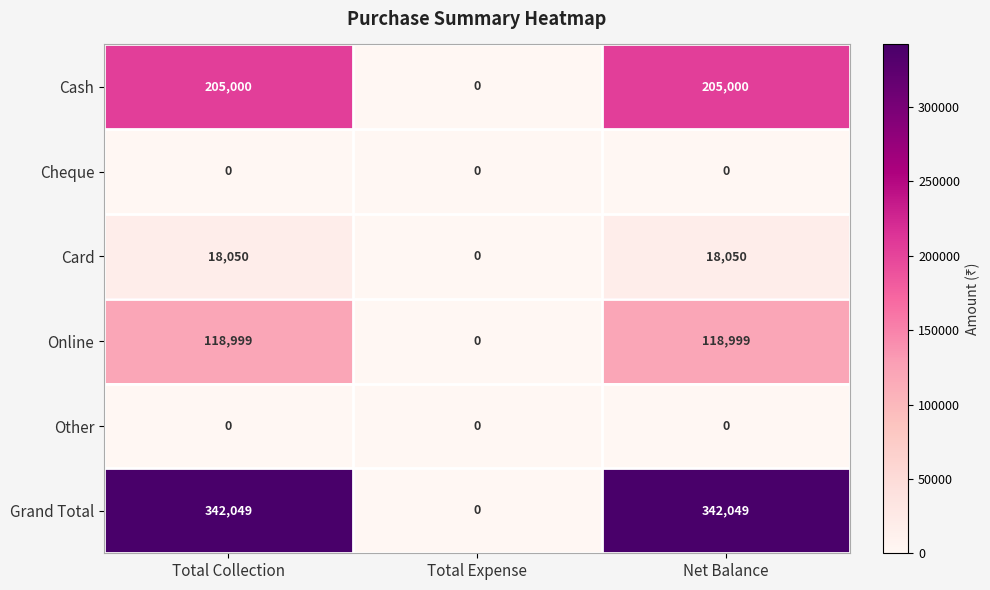

The Cheque series shows 0 at Total Expense. True or false?

True